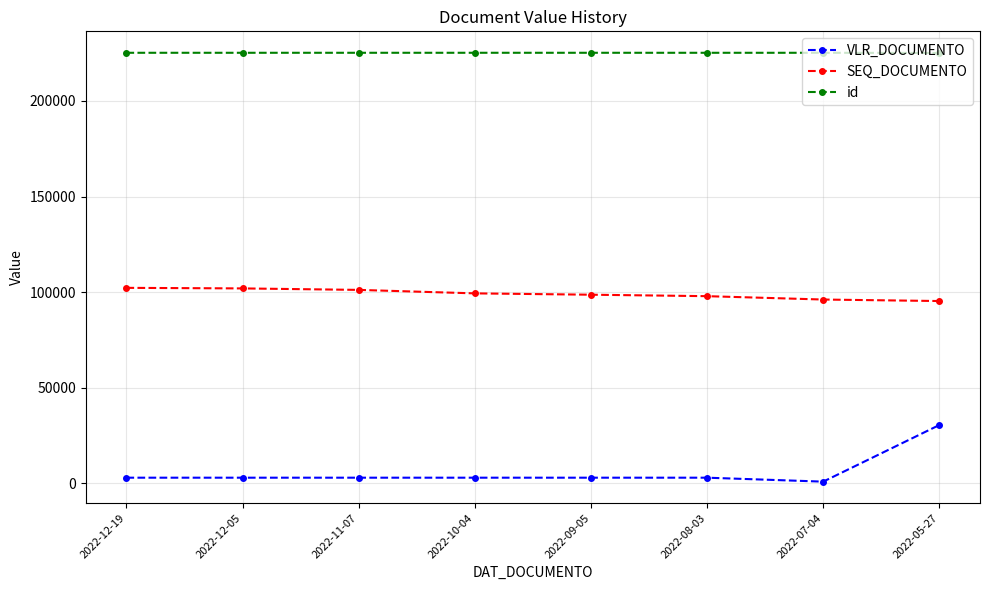

True or false: SEQ_DOCUMENTO and id cross at least once.

False